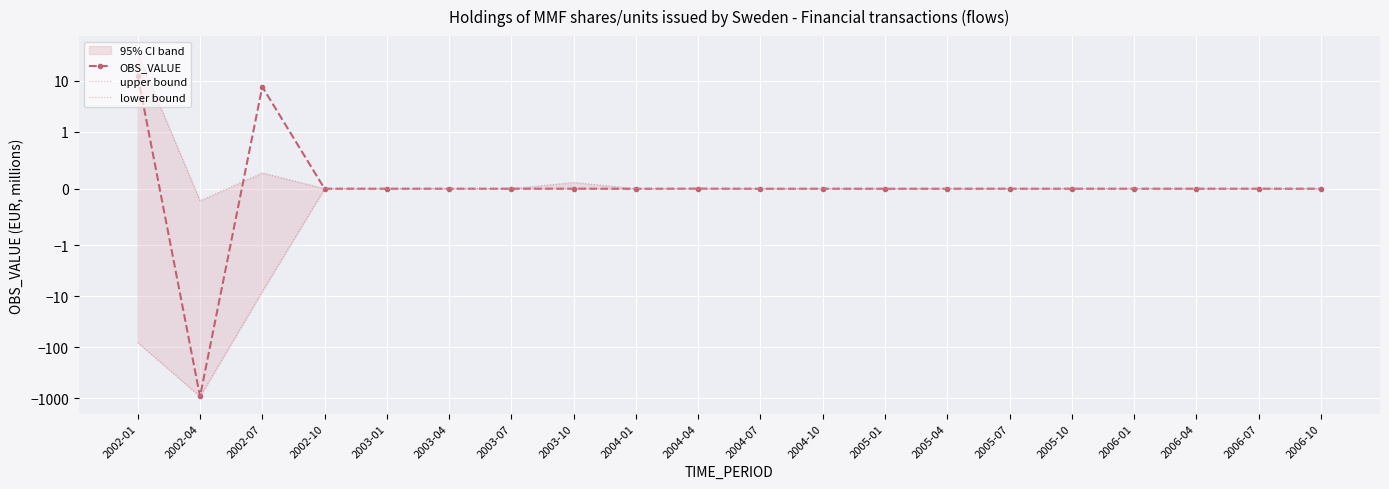

The upper bound series shows 0.0 at 2006-07. True or false?

True